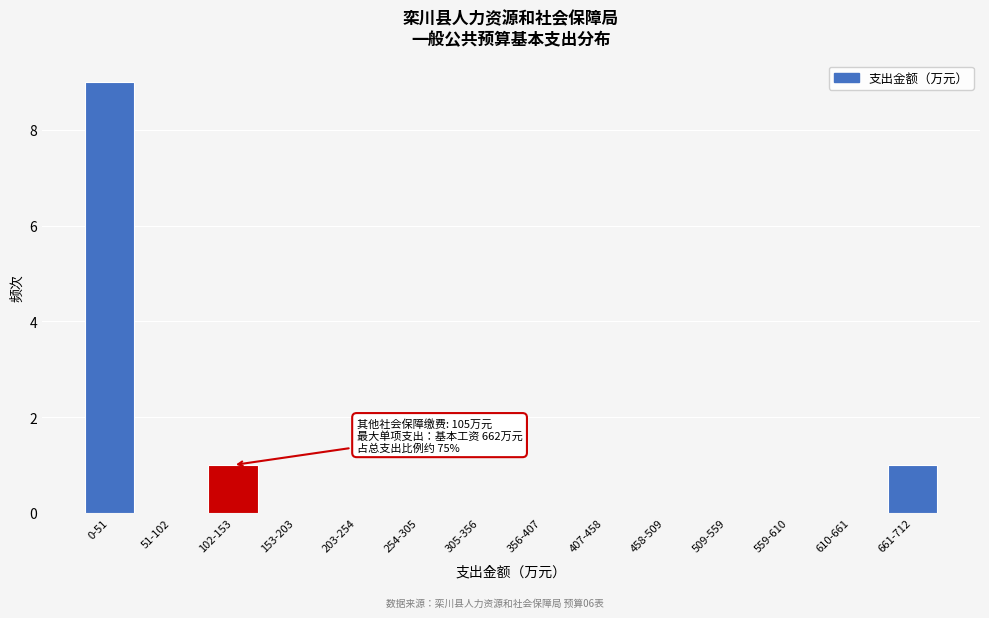

Reading left to right, extract all data points from this chart.

0-51=9	51-102=0	102-153=1	153-203=0	203-254=0	254-305=0	305-356=0	356-407=0	407-458=0	458-509=0	509-559=0	559-610=0	610-661=0	661-712=1